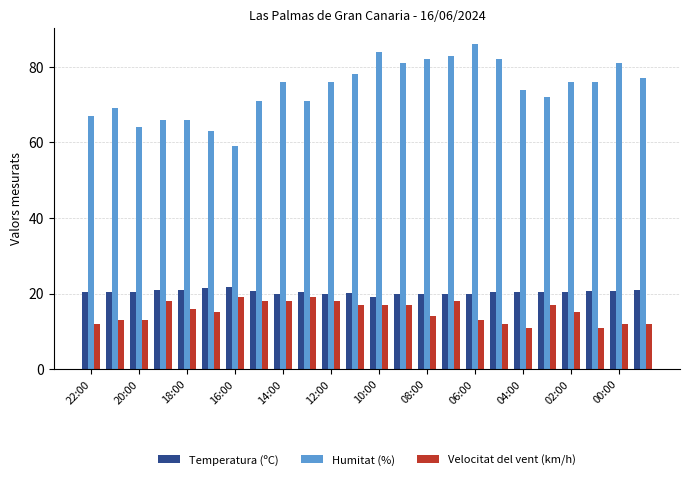

What is the maximum value for Humitat (%)?

86.0